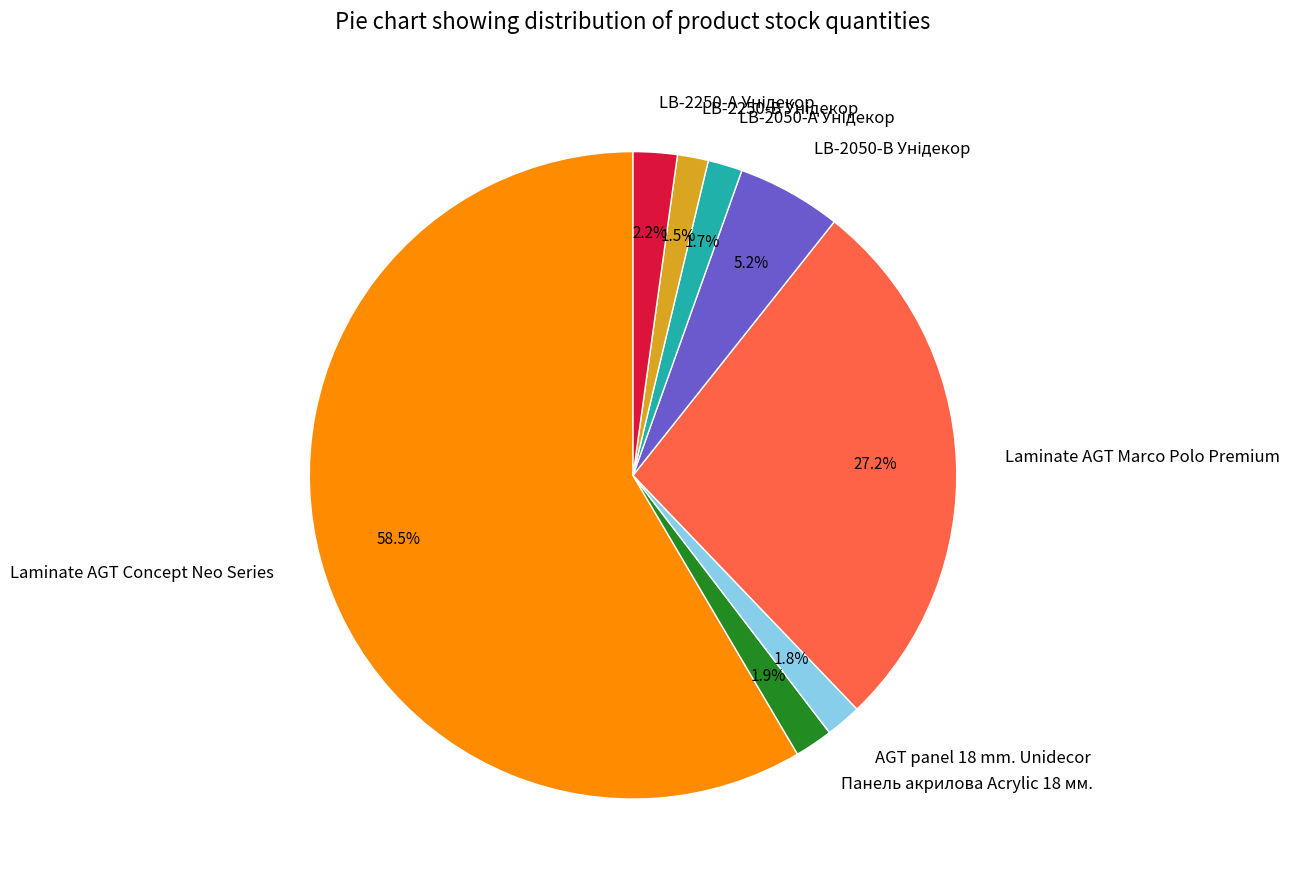

To the nearest percent, what is the difference between the largest and smallest slice percentages?

57%